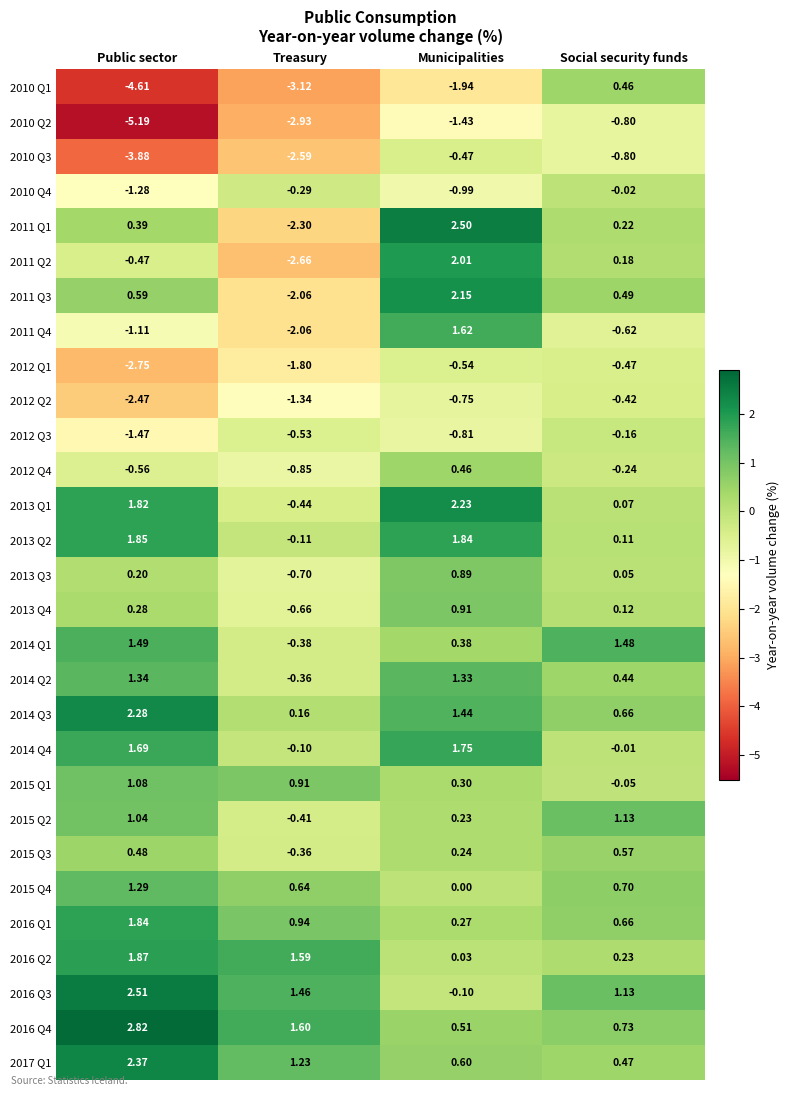

How many distinct data groups are displayed?

29